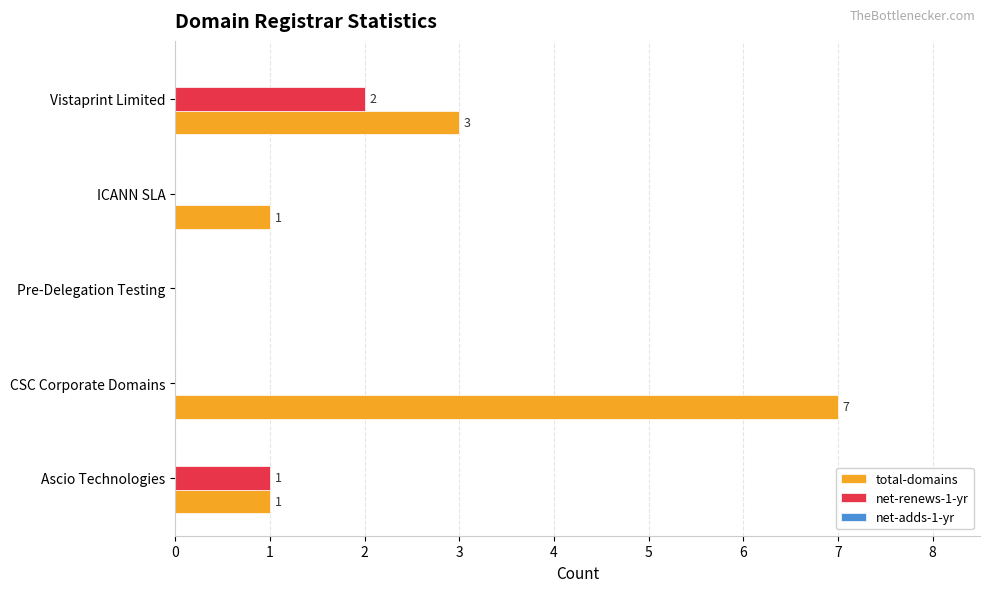

What is the highest value of the total-domains series?

7